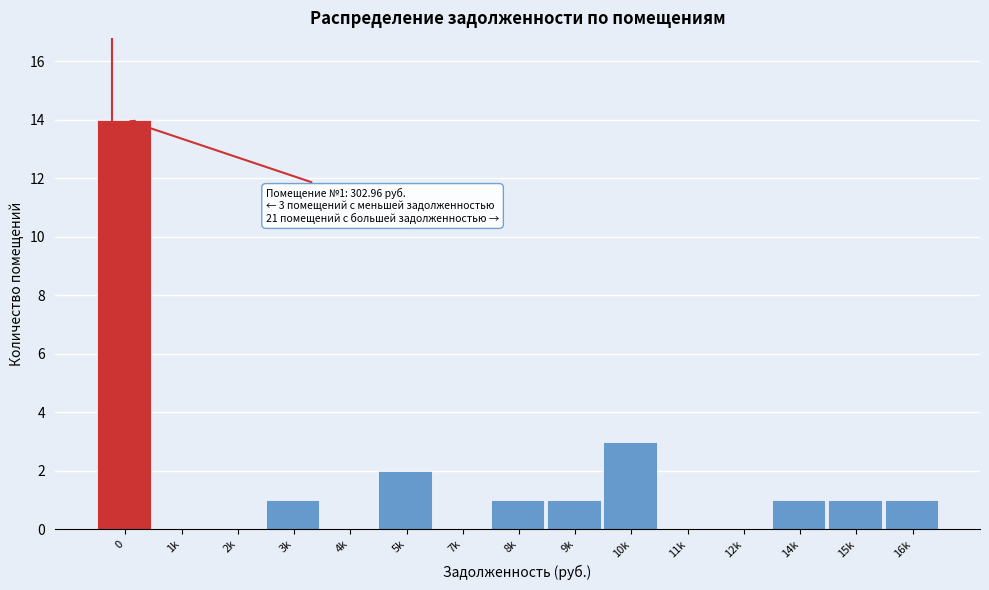

Reading left to right, what are all the values shown in this chart?

0=14	1k=0	2k=0	3k=1	4k=0	5k=2	7k=0	8k=1	9k=1	10k=3	11k=0	12k=0	14k=1	15k=1	16k=1